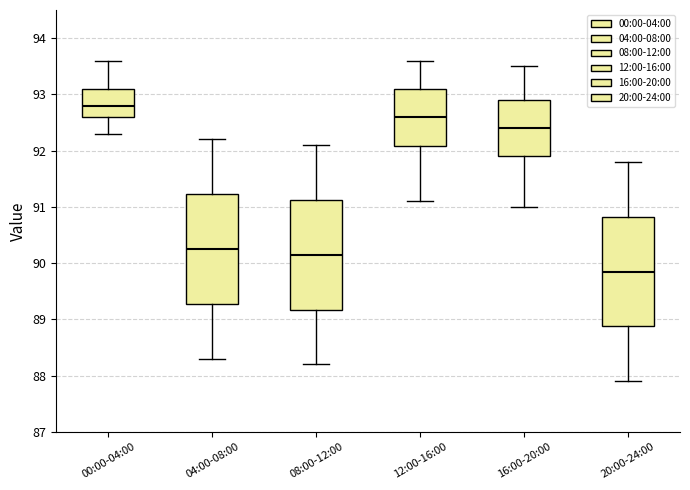

Reading left to right, read every box against the y-axis: the position of its median line, the range the box covers, and the ends of its whiskers. The values are not printed on the chart, so give them approximately, as read against the axis.

00:00-04:00: median 92.8, box 92.6 to 93.1, whiskers 92.3 to 93.6
04:00-08:00: median 90.3, box 89.3 to 91.2, whiskers 88.3 to 92.2
08:00-12:00: median 90.2, box 89.2 to 91.1, whiskers 88.2 to 92.1
12:00-16:00: median 92.6, box 92.1 to 93.1, whiskers 91.1 to 93.6
16:00-20:00: median 92.4, box 91.9 to 92.9, whiskers 91.0 to 93.5
20:00-24:00: median 89.9, box 88.9 to 90.8, whiskers 87.9 to 91.8